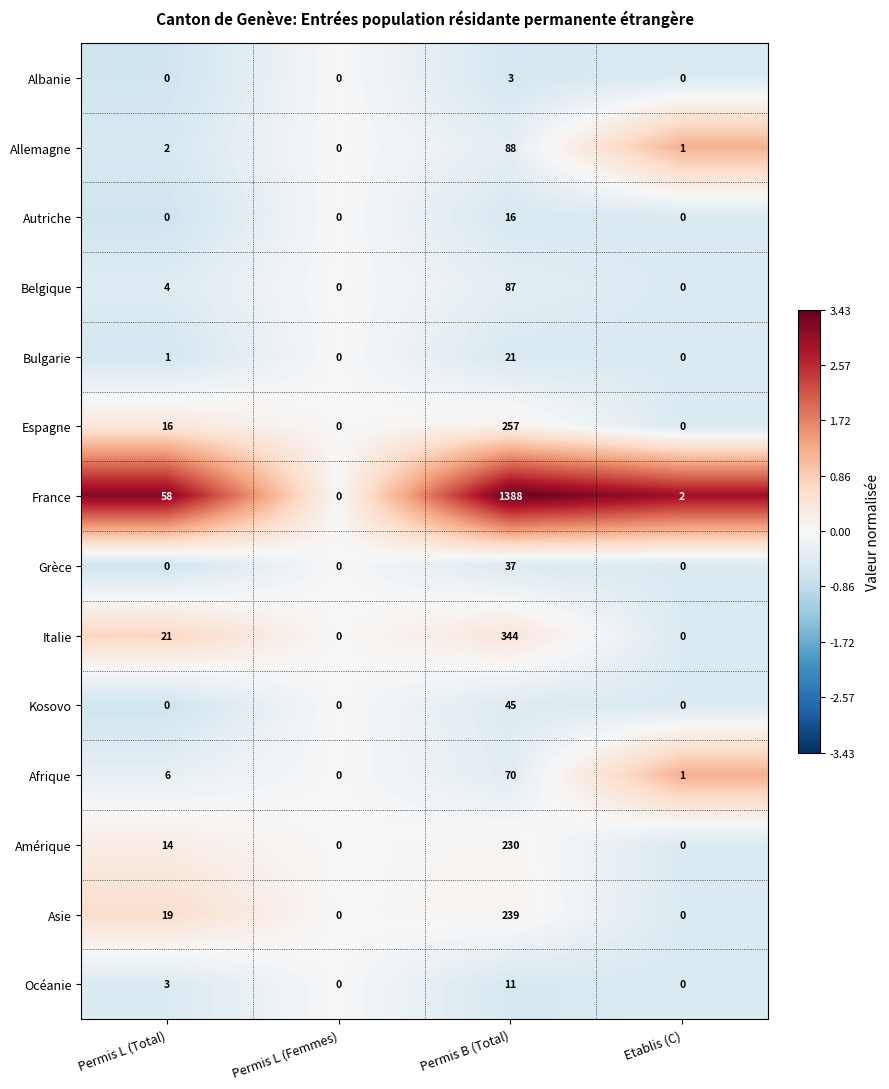

Which category has the highest value across all series?

Permis B (Total)